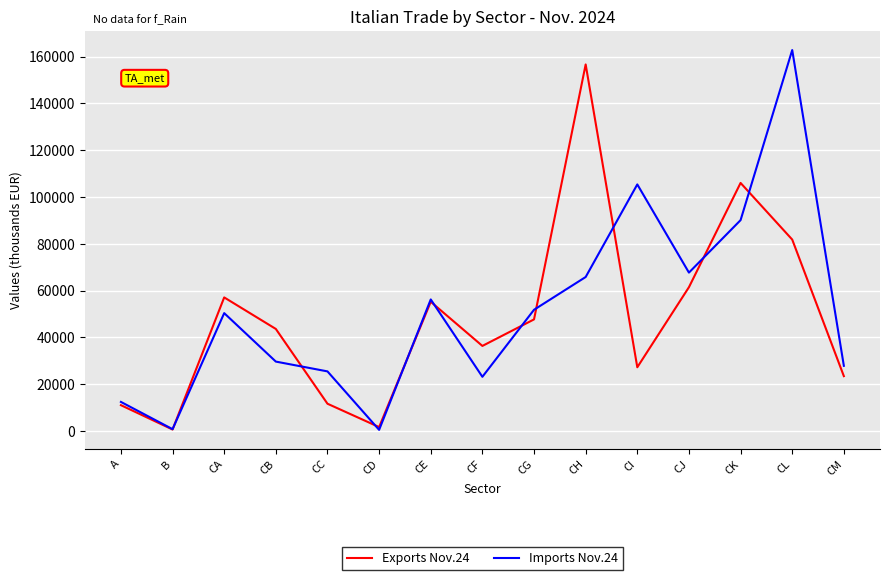

At which label does Imports Nov.24 reach its peak?

CL